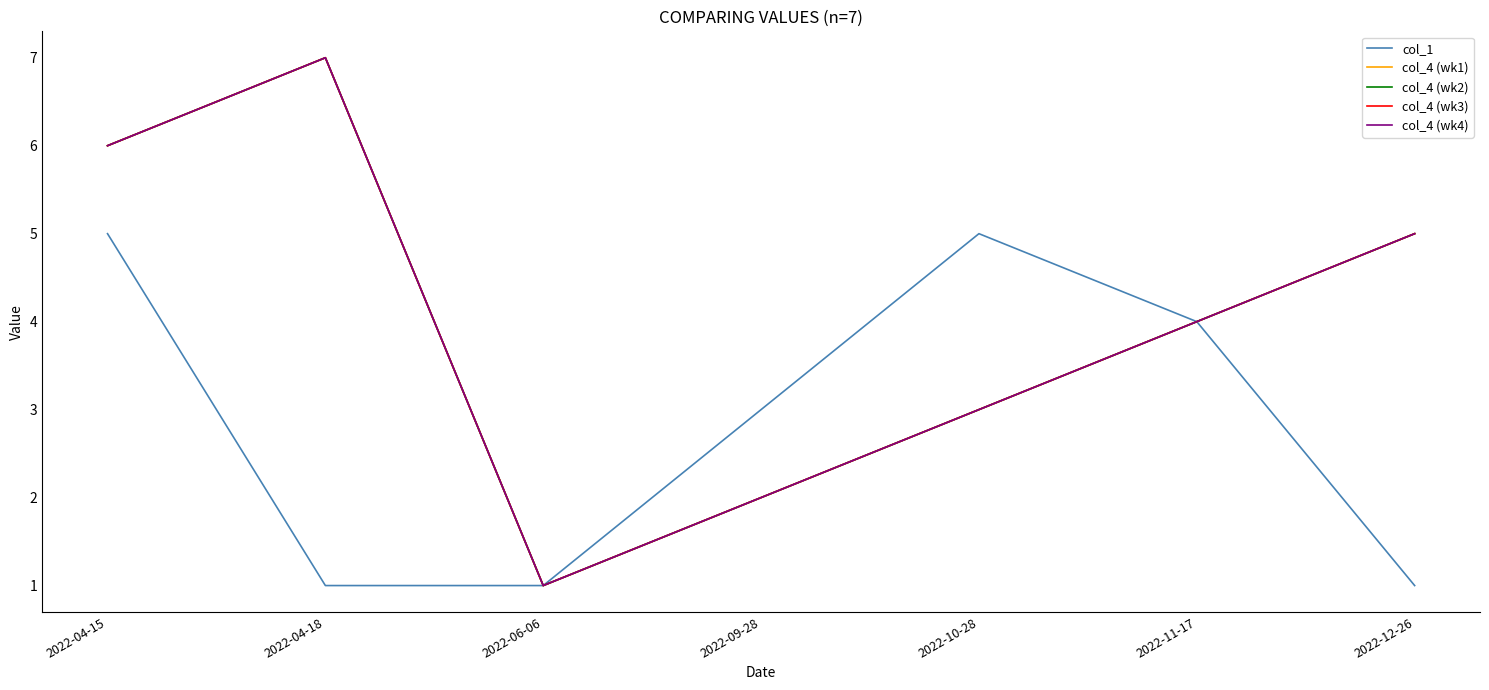

What is the difference between the maximum and minimum values in the col_4 (wk1) series?

6